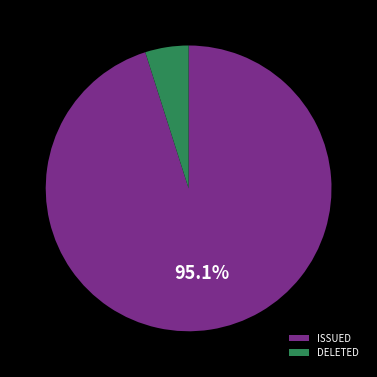

Combined, do DELETED and ISSUED account for over 50%?

Yes